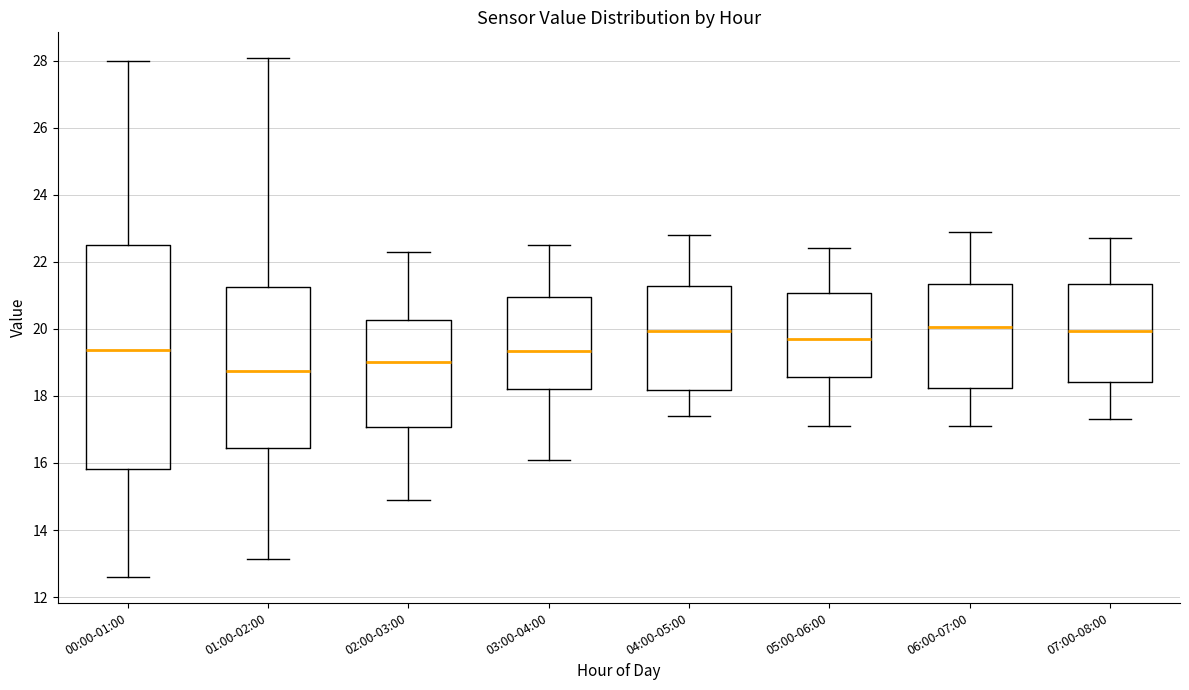

Where is the upper edge of the box for 02:00-03:00 on the y-axis? The values are not printed on the chart, so give them approximately, as read against the axis.

20.2